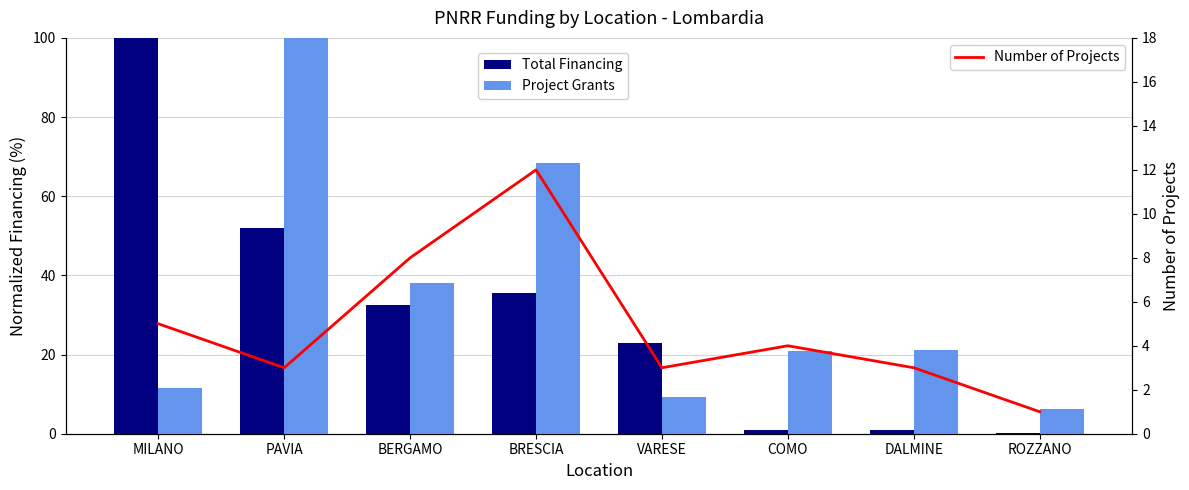

Which label corresponds to the smallest value in the chart?

ROZZANO